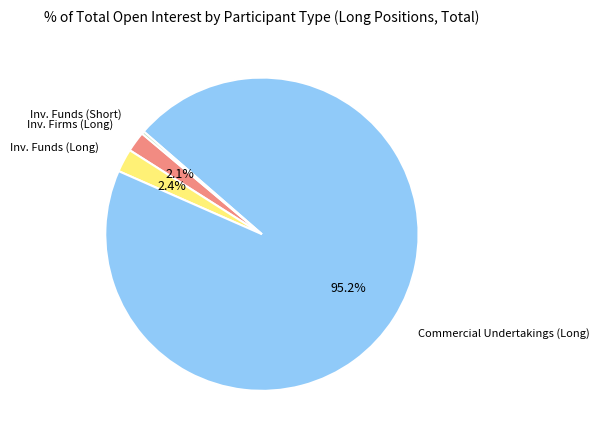

Do Commercial Undertakings (Long) and Inv. Funds (Long) together represent more than half of the pie?

Yes